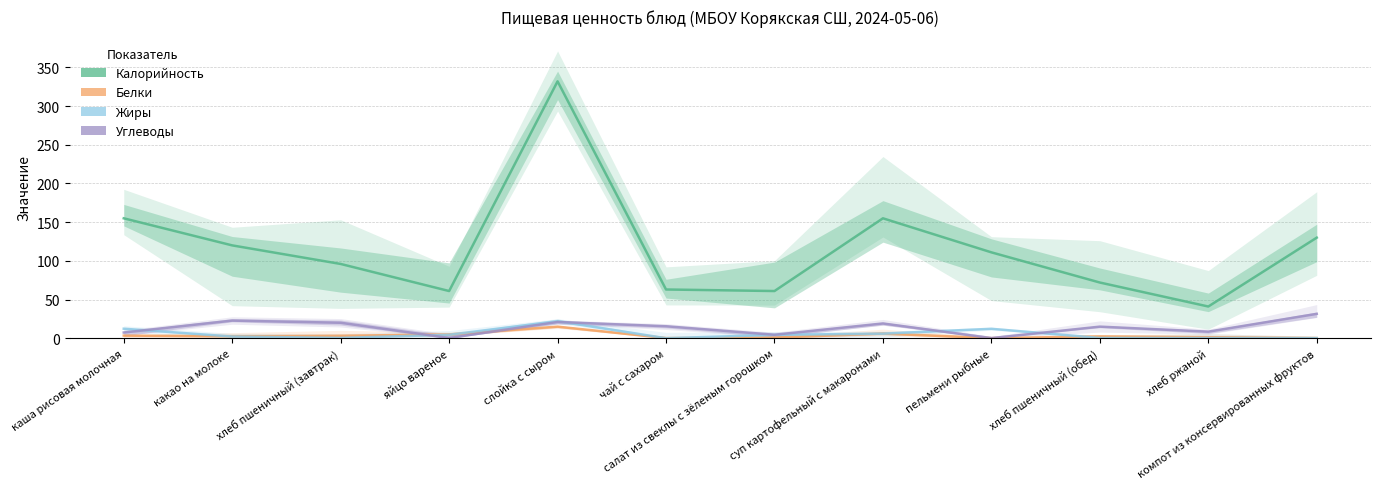

True or false: Углеводы and Калорийность intersect in this chart.

False